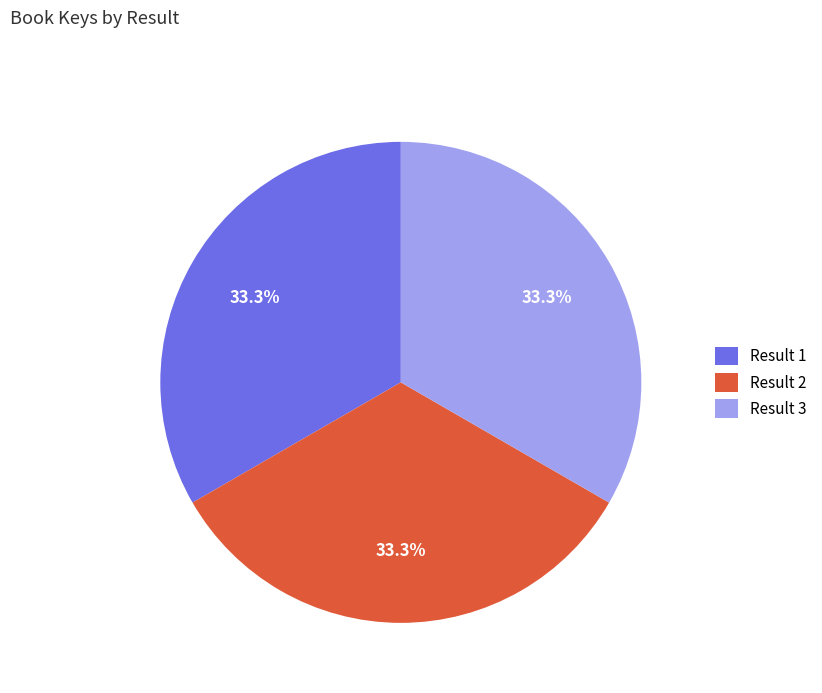

How much of the chart is everything except Result 2?

66.7%